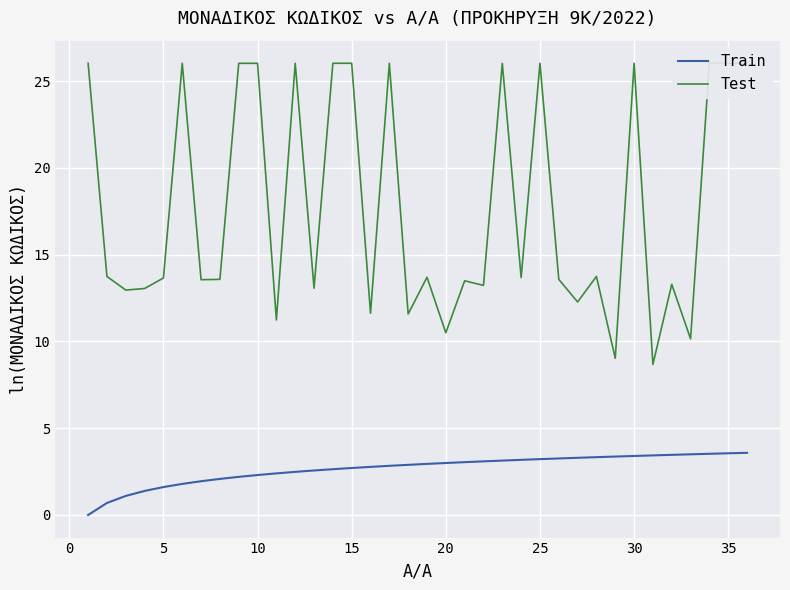

How many distinct data groups are displayed?

2